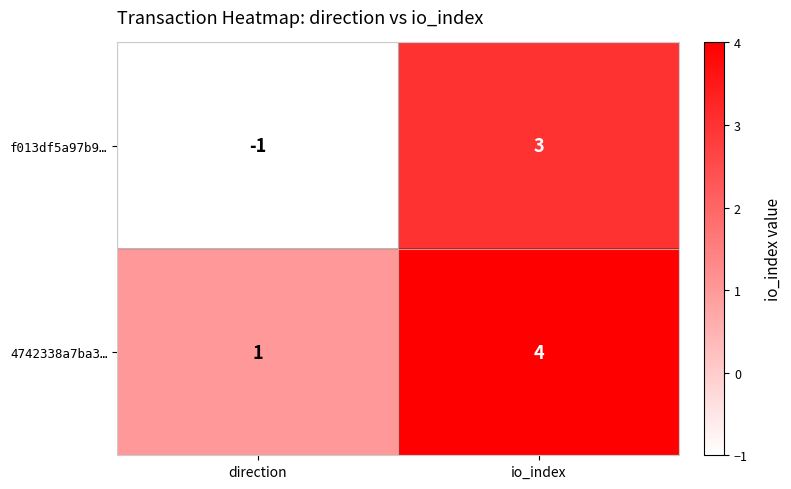

What is the approximate value of 4742338a7ba3… at io_index?

4